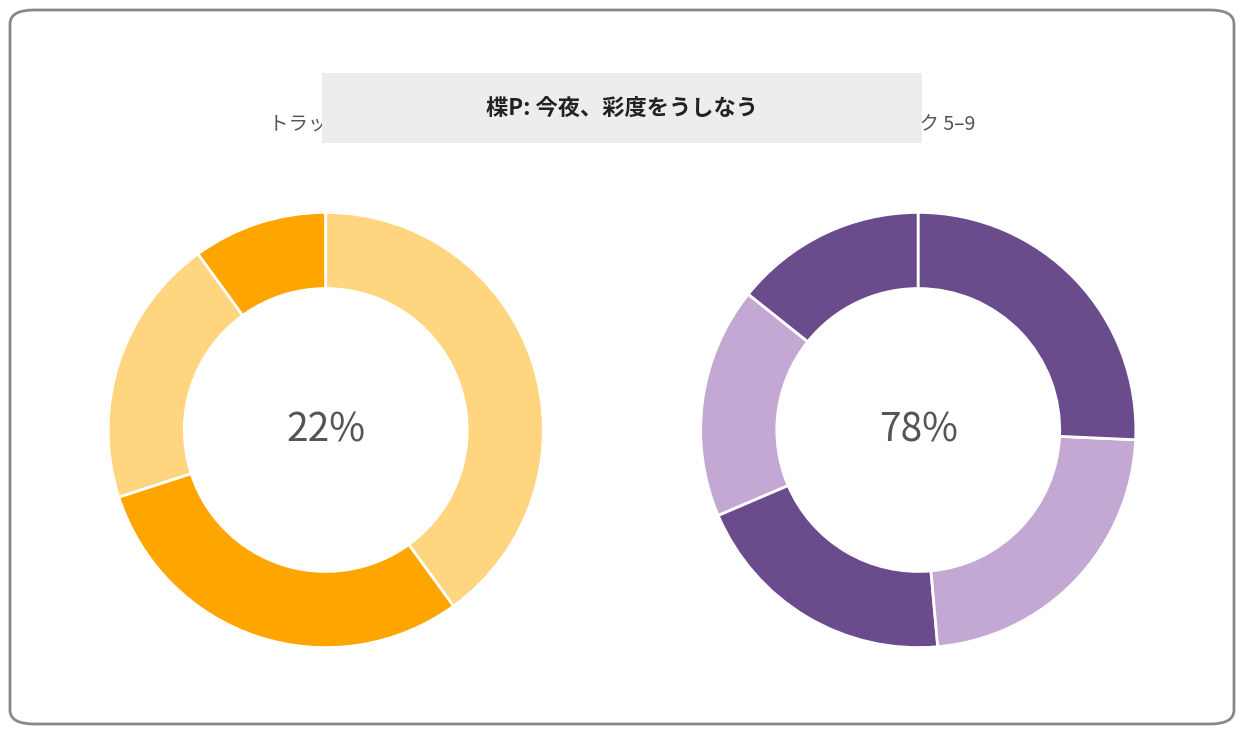

How many segments does this pie chart have?

9